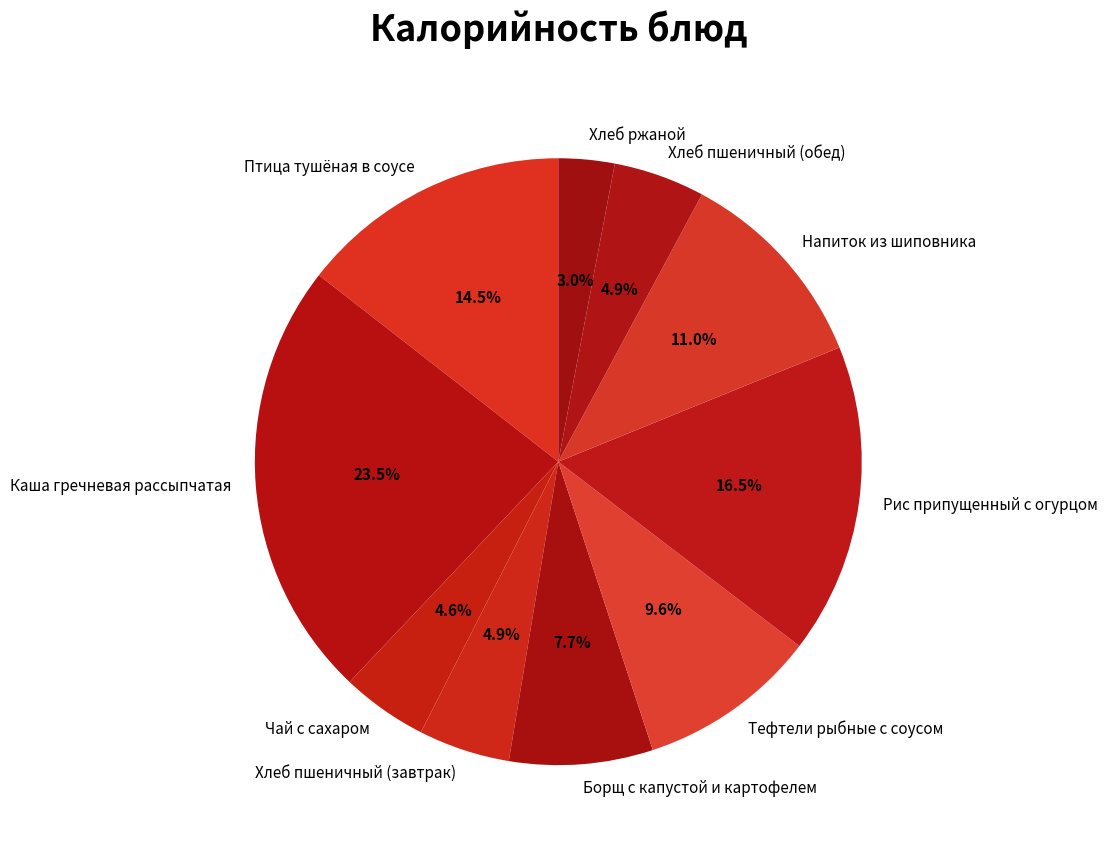

What percentage is the Напиток из шиповника slice, to the nearest percent?

11%